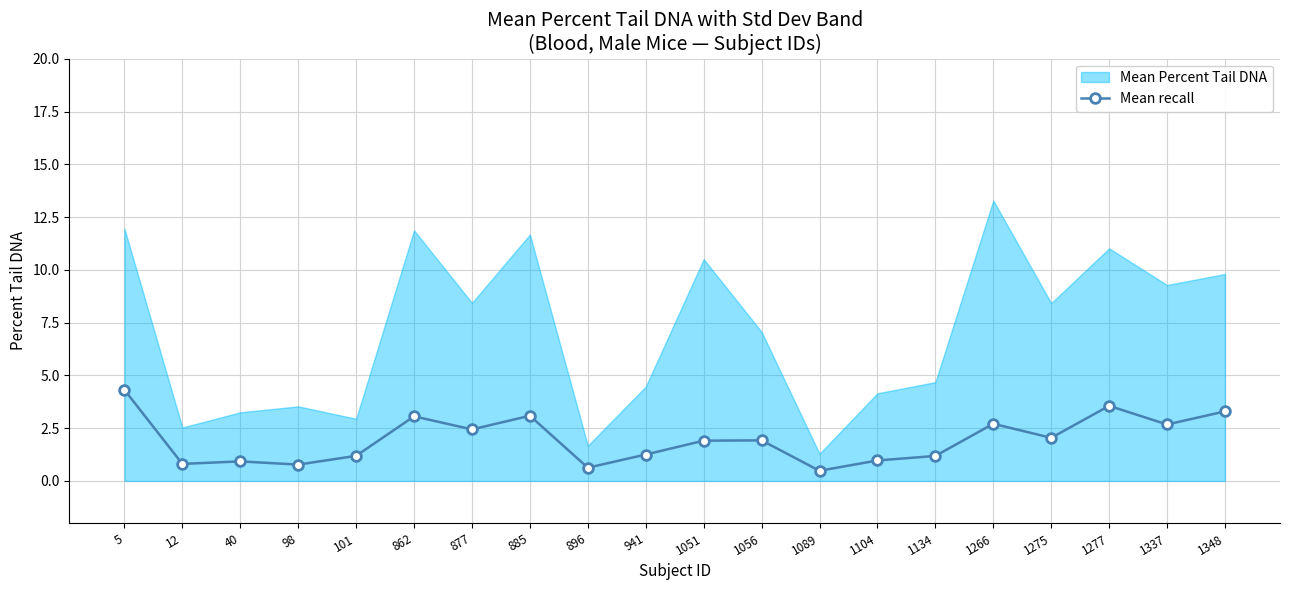

Where does the data first go above 1?

5